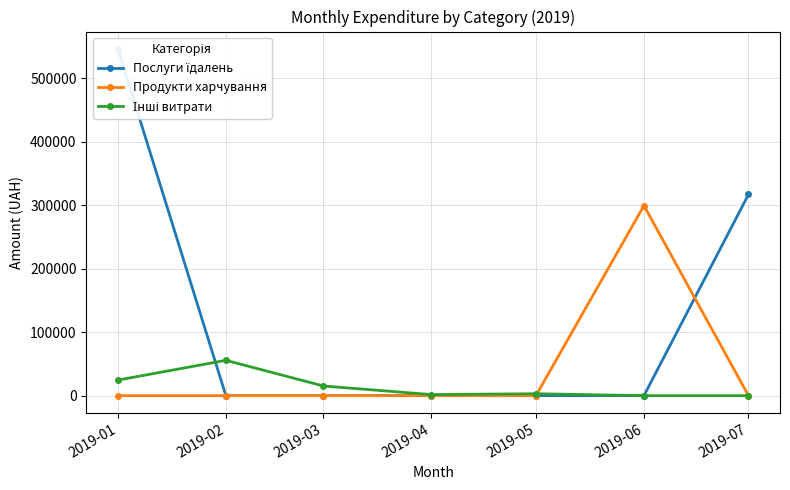

The value of Продукти харчування at 2019-05 is 0.0. True or false?

True